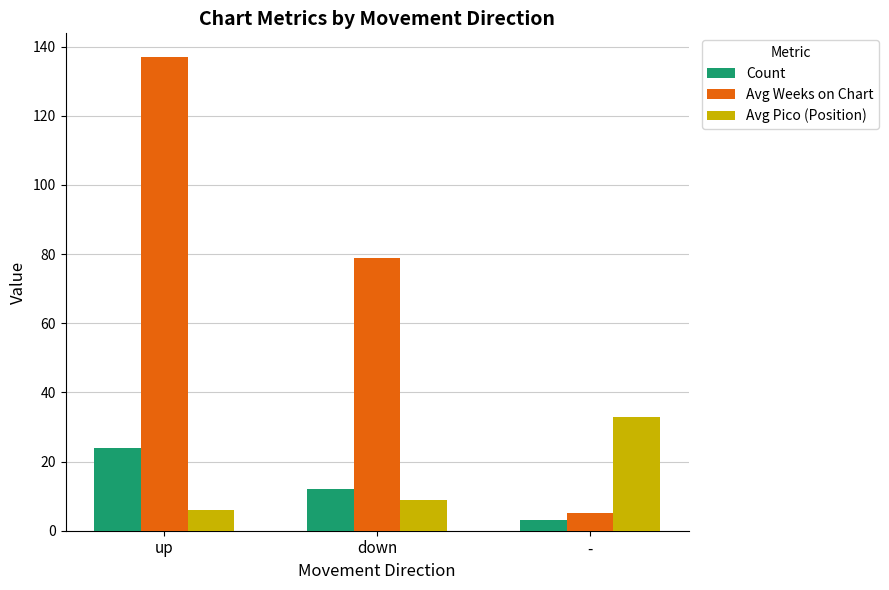

Count the Avg Pico (Position) values in the range 6 to 33.

3